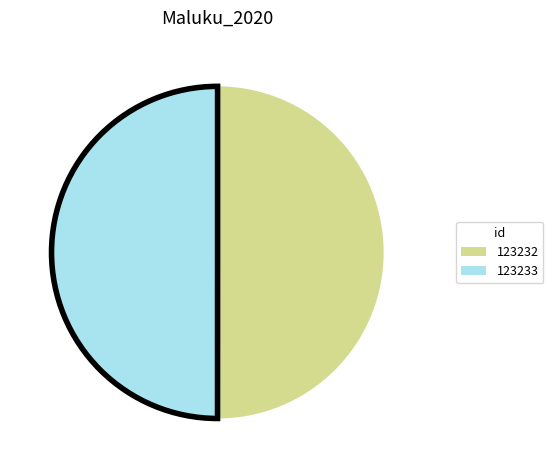

The 123232 slice represents 50% of the pie. True or false?

True